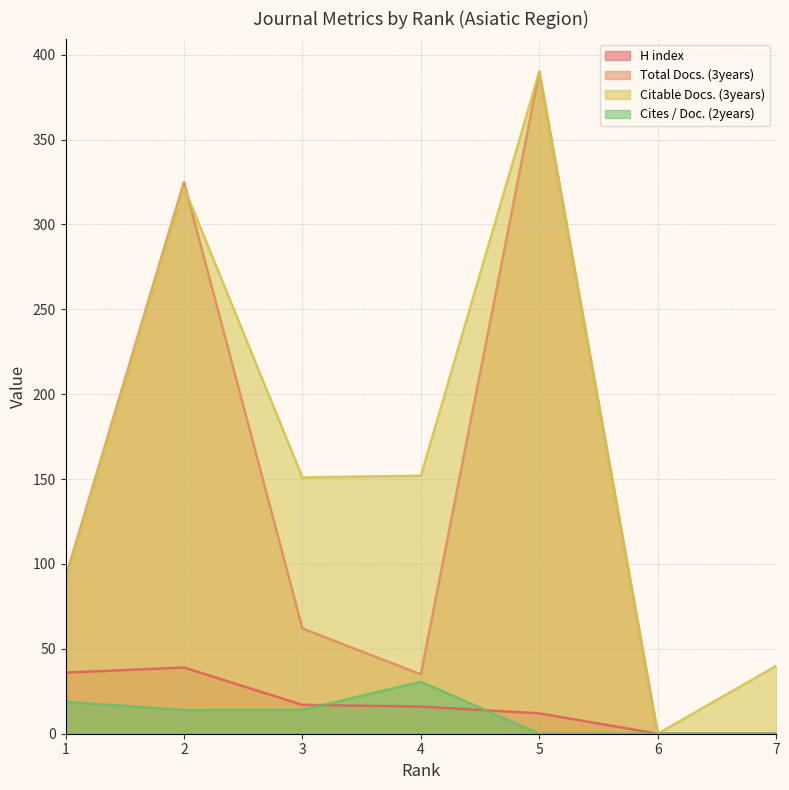

What is the difference between the maximum and minimum values in the H index series?

39.0